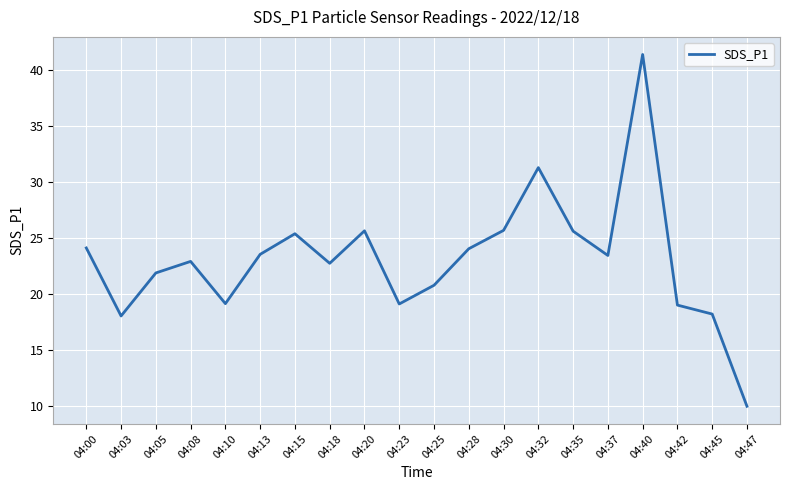

What is the change in value from 04:00 to 04:23?

-5.0